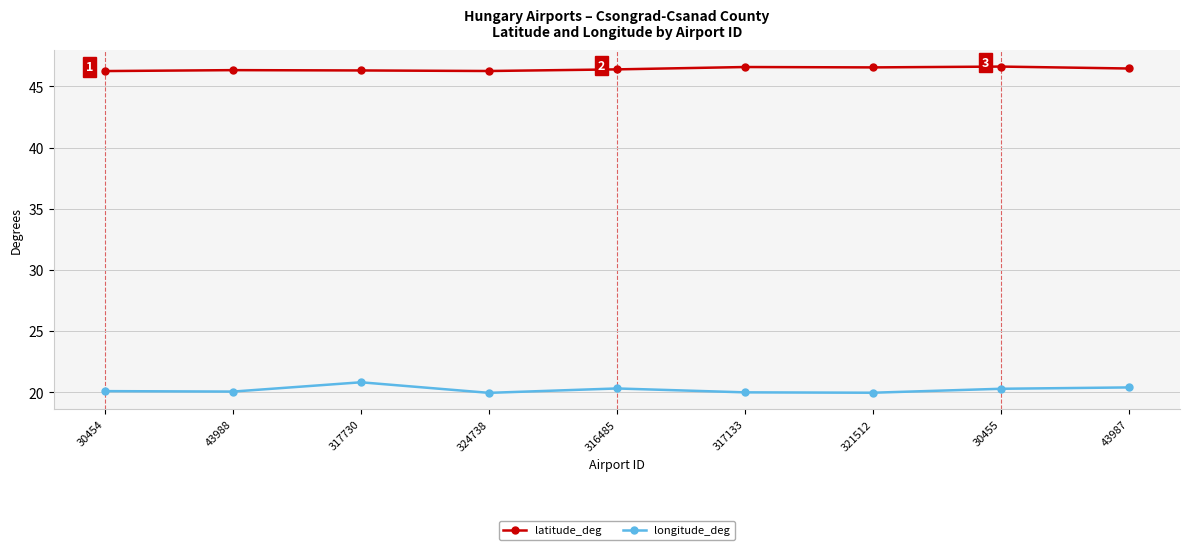

True or false: latitude_deg has more than 1 interior local peaks.

True